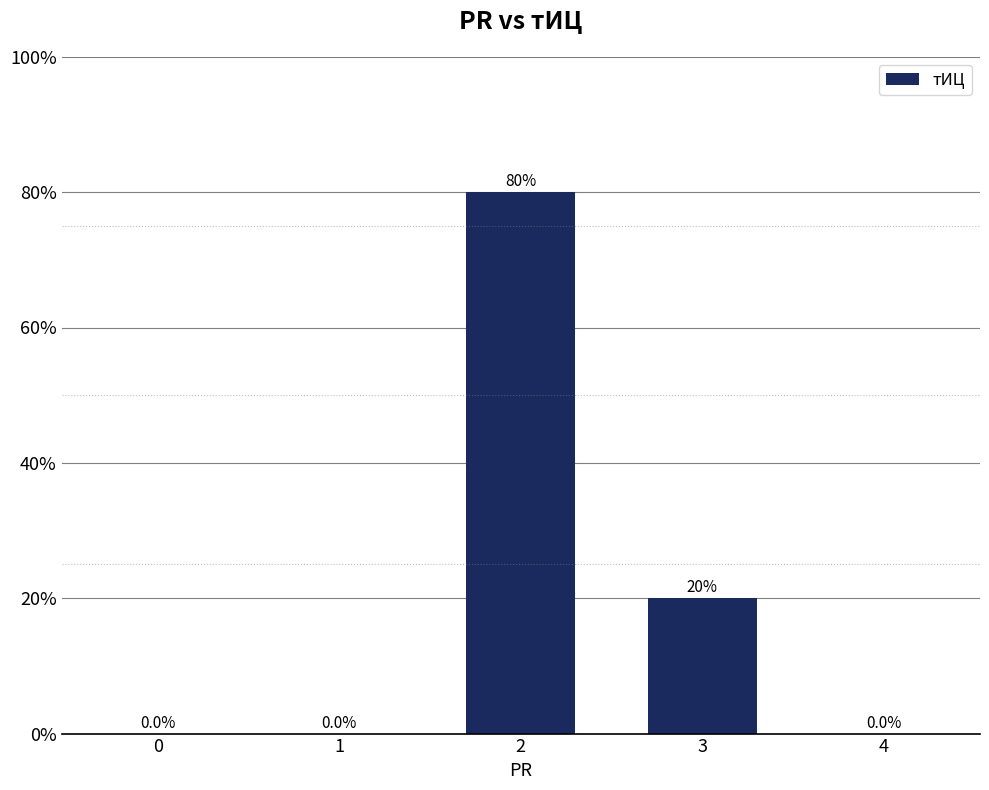

Which category has the highest value across all series?

2